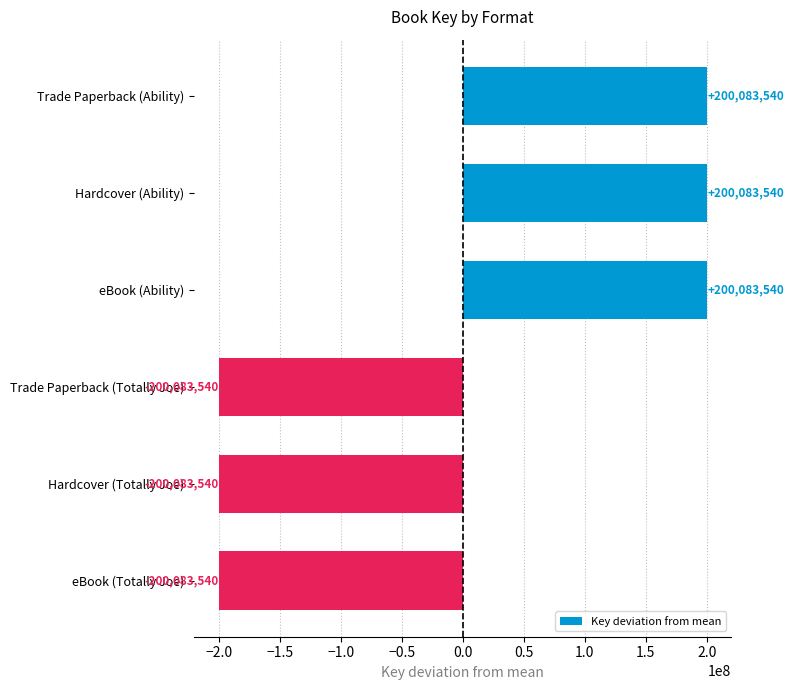

What is the minimum value shown in the chart?

-200083540.5